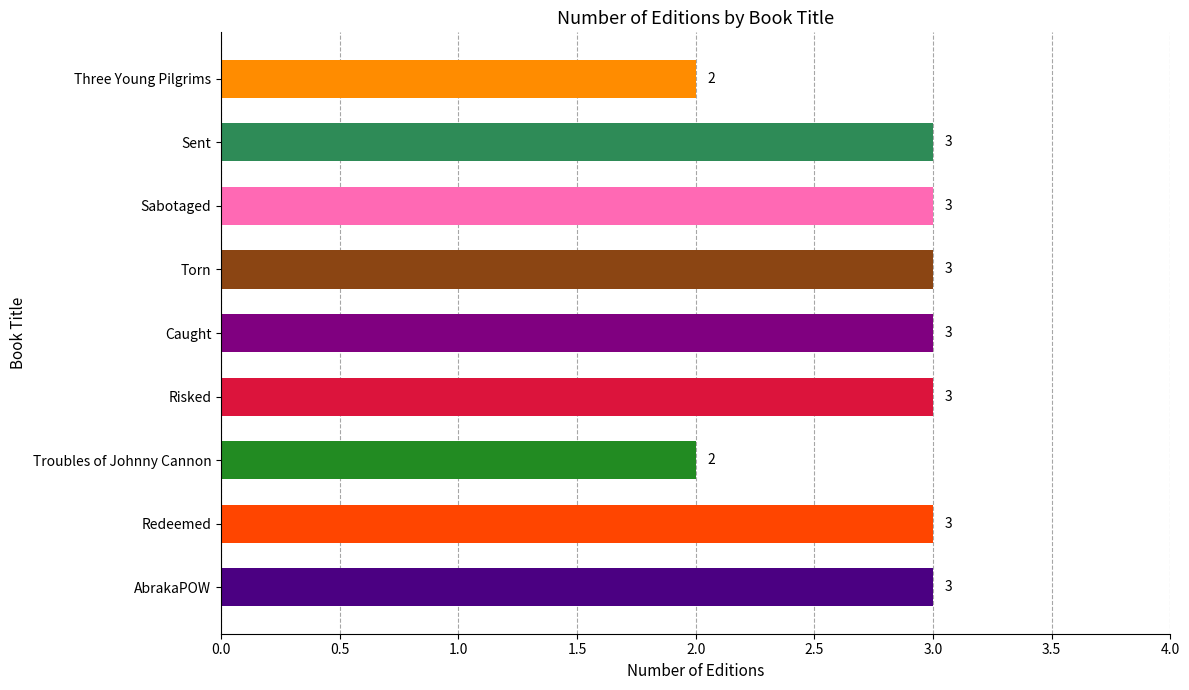

What is the change in value from Troubles of Johnny Cannon to Torn?

+1